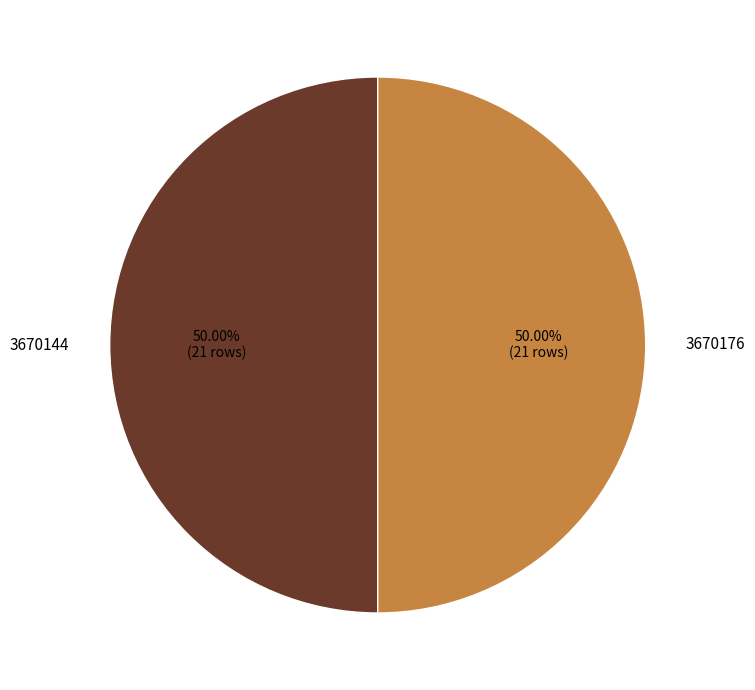

What is the ratio of the value at 3670176 to the value at 3670144?

1.0